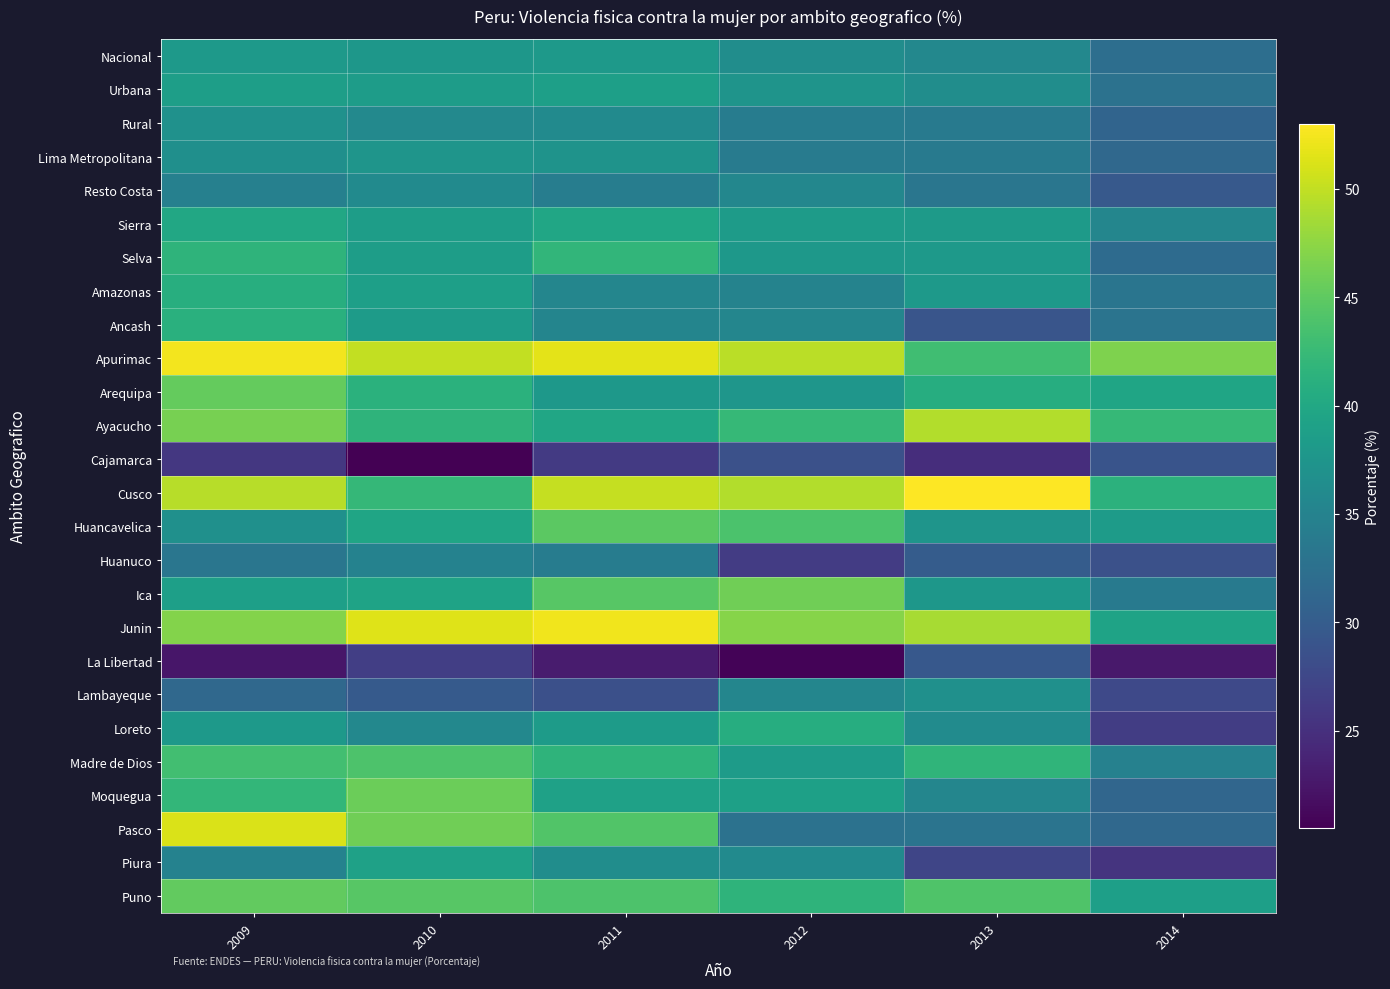

Rank the series by their maximum value, from lowest to highest.

Cajamarca, La Libertad, Huanuco, Resto Costa, Lambayeque, Rural, Lima Metropolitana, Nacional, Urbana, Piura, Sierra, Loreto, Amazonas, Ancash, Selva, Madre de Dios, Huancavelica, Puno, Arequipa, Moquegua, Ica, Ayacucho, Pasco, Junin, Apurimac, Cusco